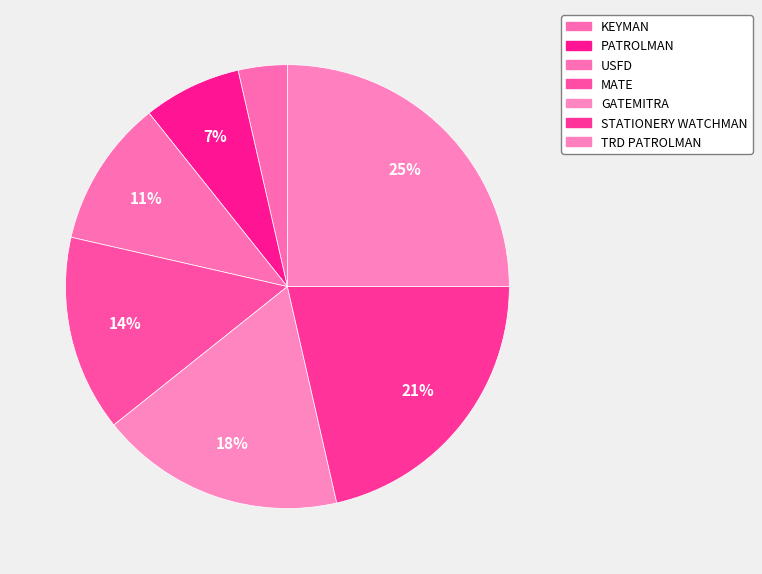

True or false: KEYMAN accounts for 15% of the total.

False